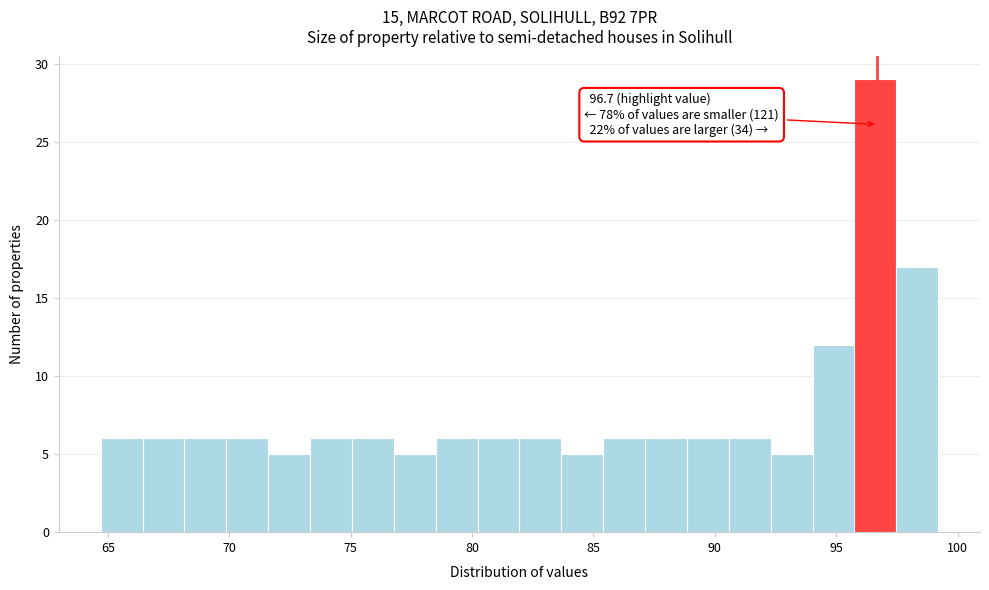

Around what value on the x-axis is the tallest bar? Give the approximate position of its centre, as read against the axis.

96.5